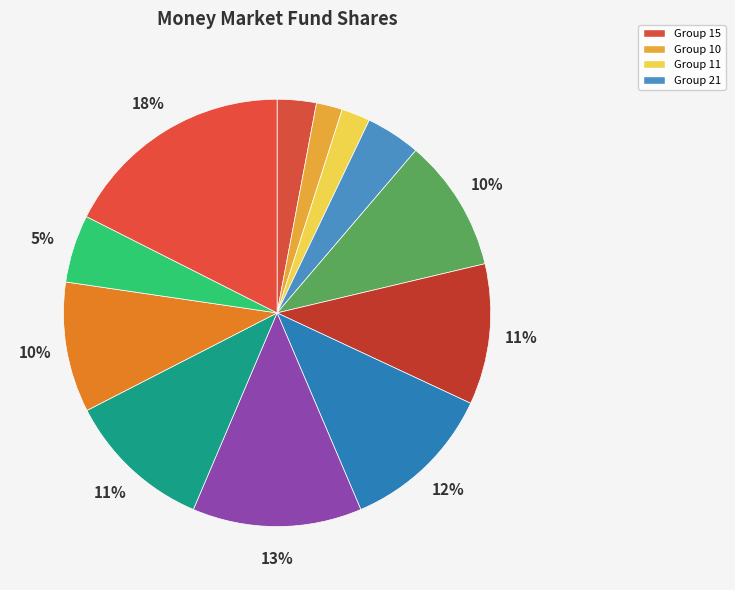

How many segments does this pie chart have?

12